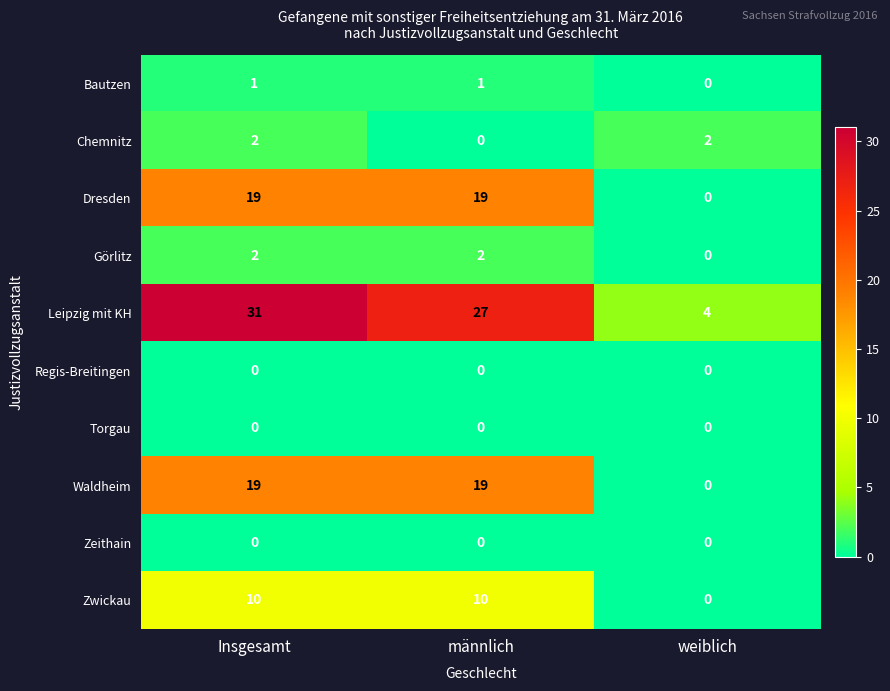

Count the Leipzig mit KH values in the range 4 to 31.

3